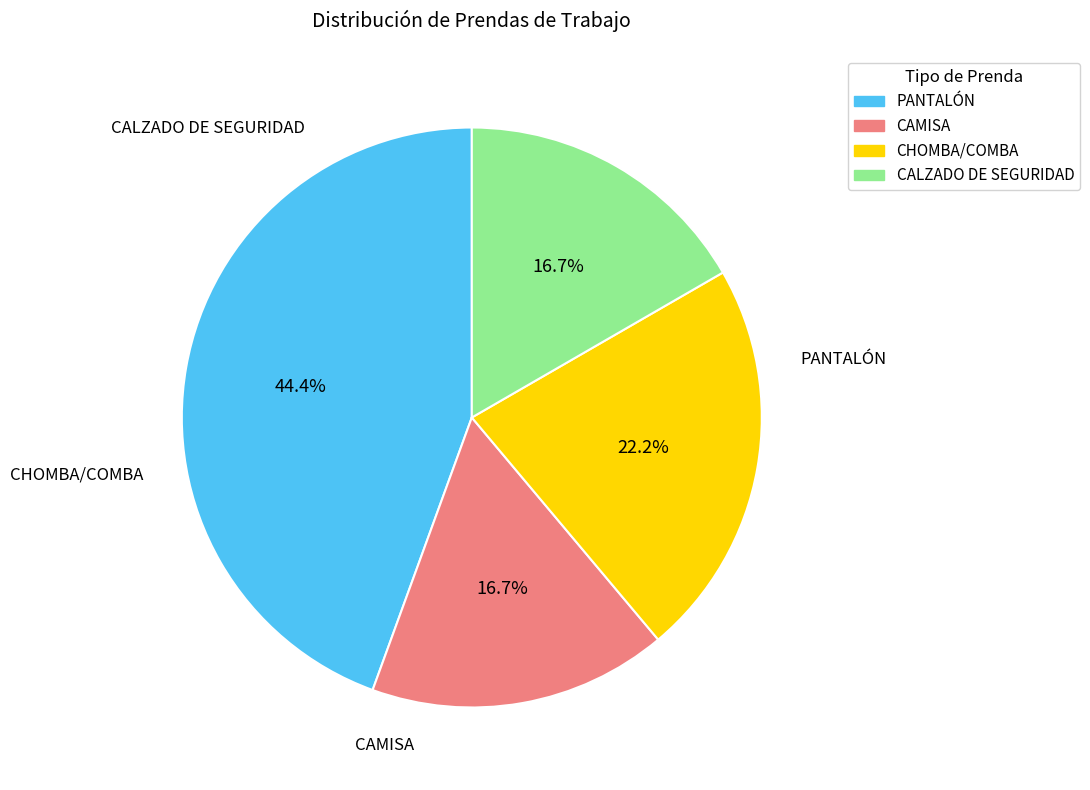

What percentage do CHOMBA/COMBA and PANTALÓN together represent?

66.7%